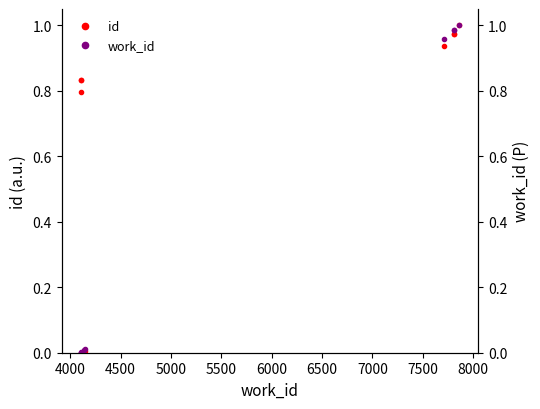

What are all the series names shown in the legend?

id, work_id